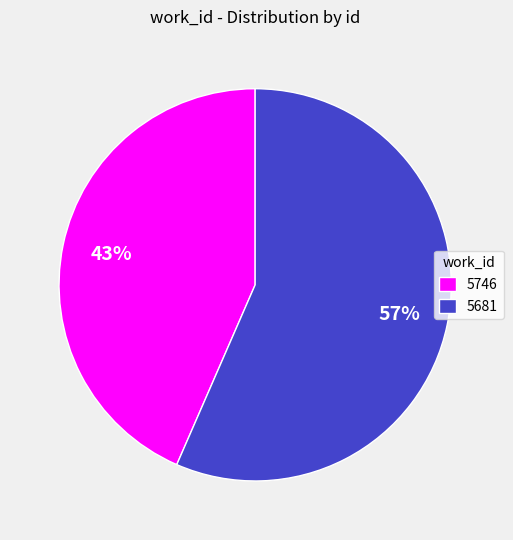

Is the sum of 5746 and 5681 greater than half?

Yes